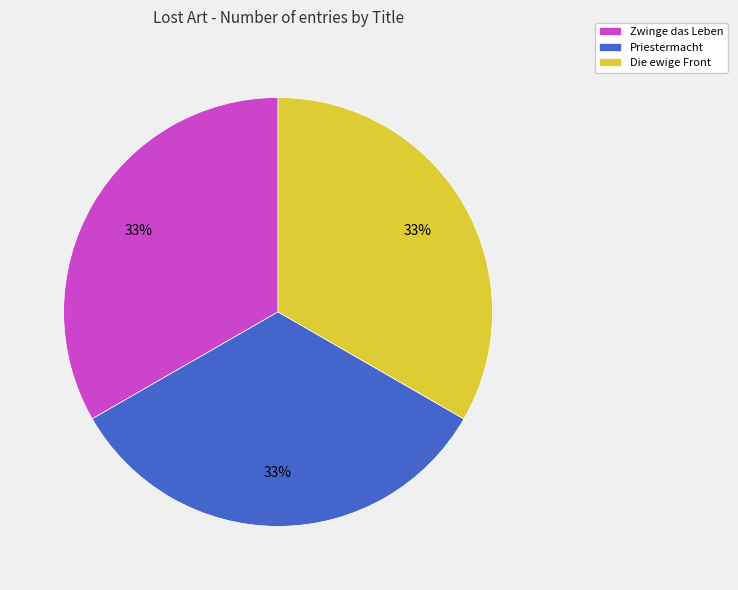

Combined, do Zwinge das Leben and Priestermacht account for over 50%?

Yes